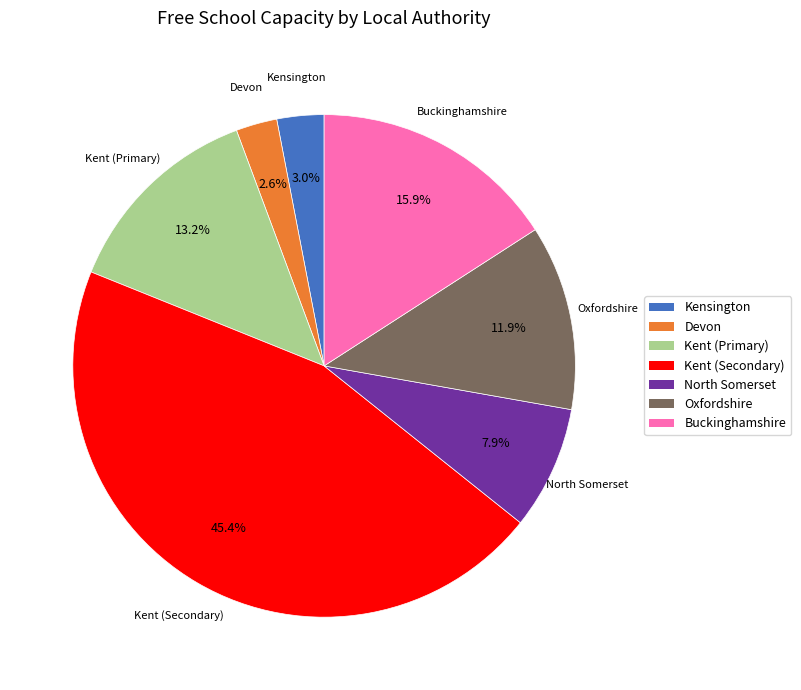

What is the largest slice in the pie chart?

Kent (Secondary)